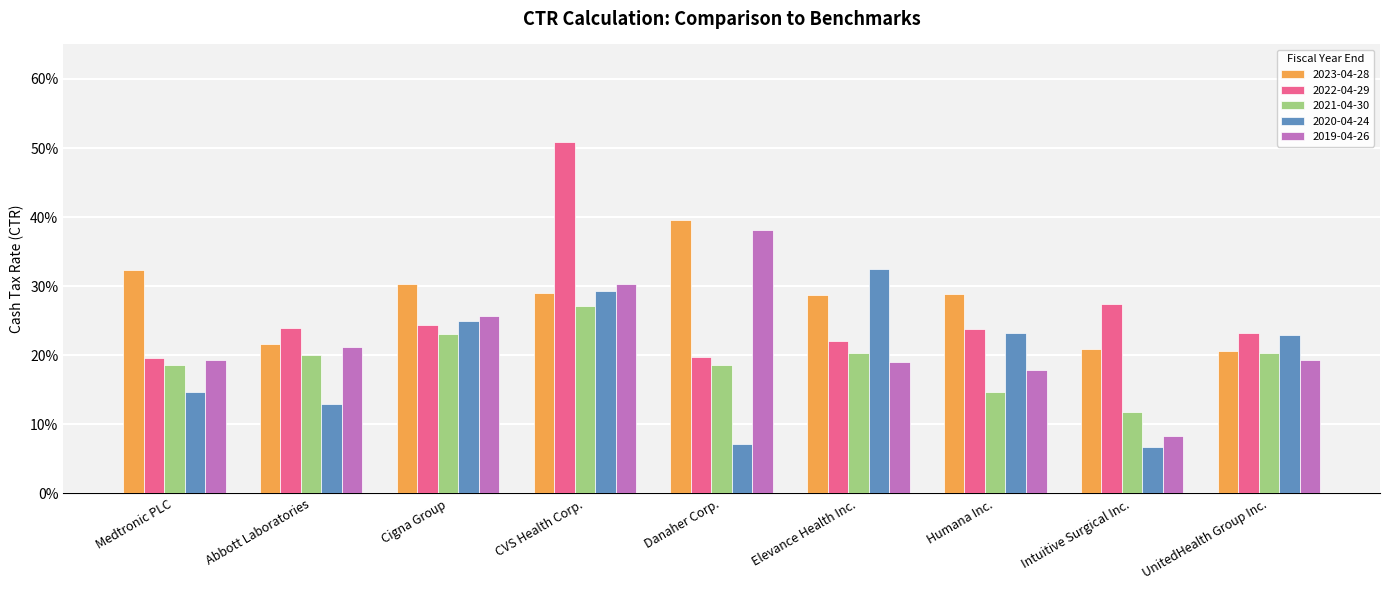

What is the difference between the highest and lowest values at Elevance Health Inc.?

0.1